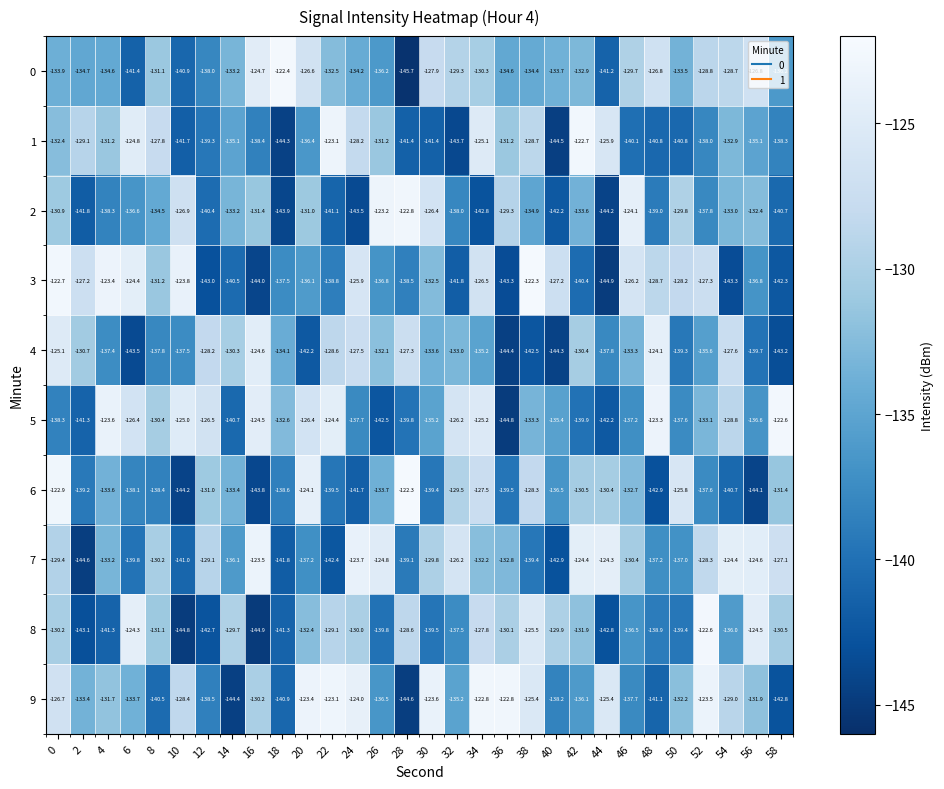

True or false: 9 has a value of -83.6 at 38.

False